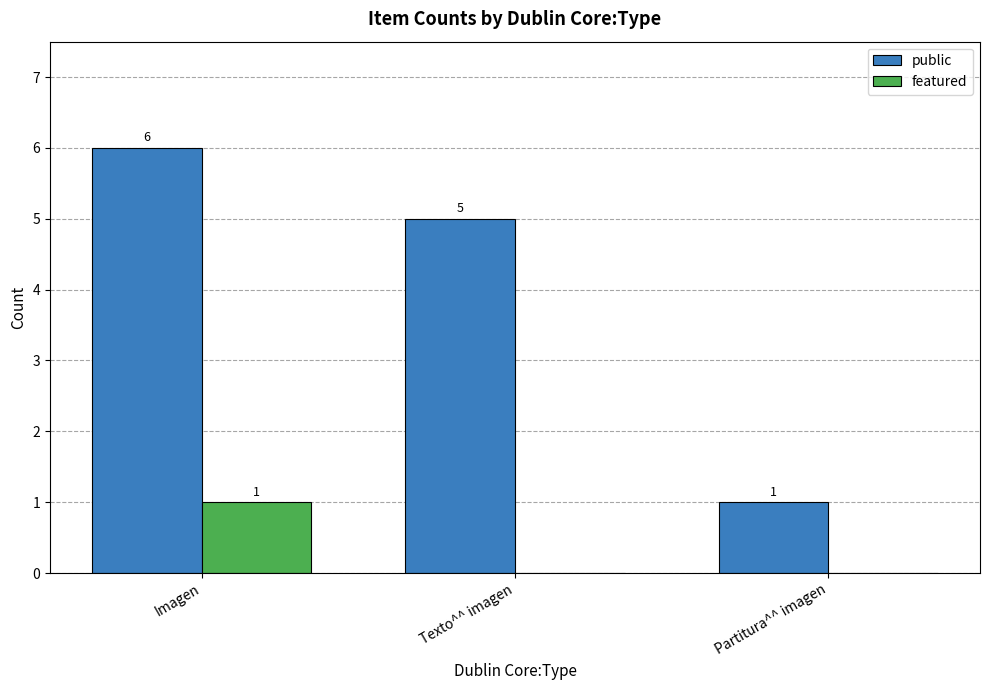

Is it true that public equals 5 at Texto^^ imagen?

True